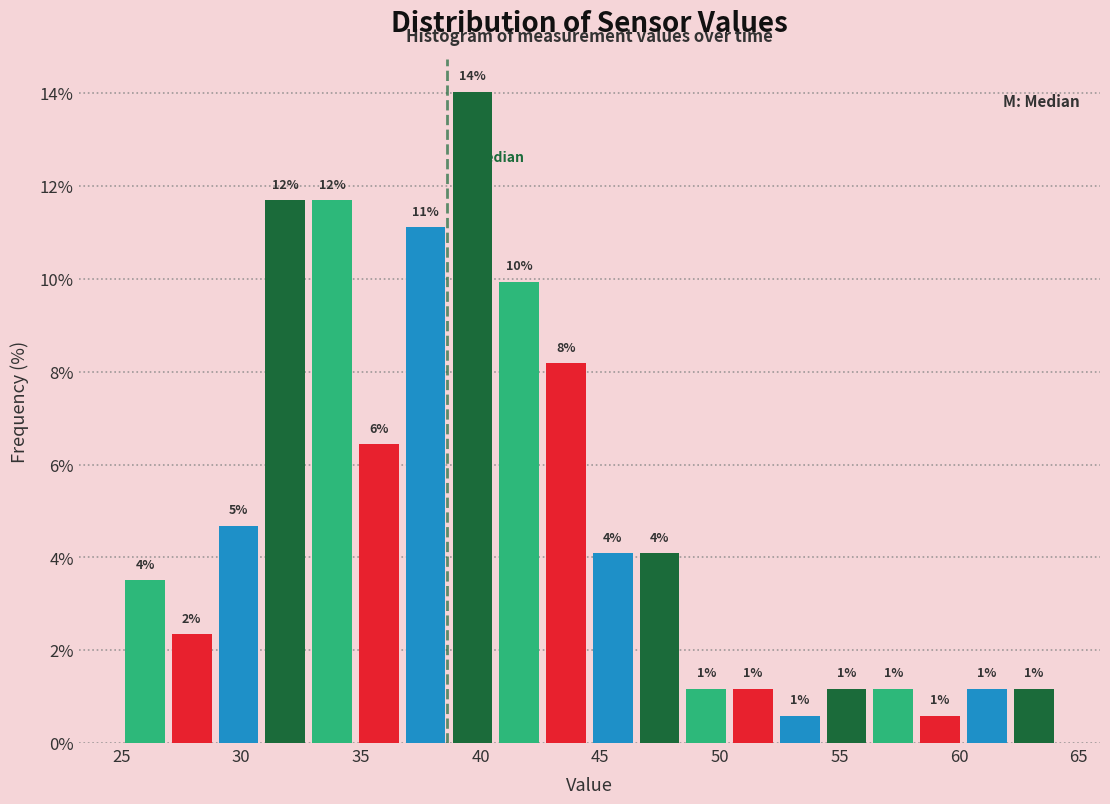

Around what value on the x-axis is the tallest bar? Give the approximate position of its centre, as read against the axis.

39.5